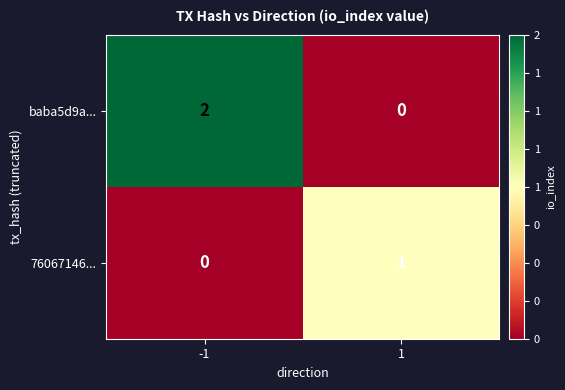

Reading left to right, what are all the values shown in this chart?

baba5d9a...: 2	0
76067146...: 0	1